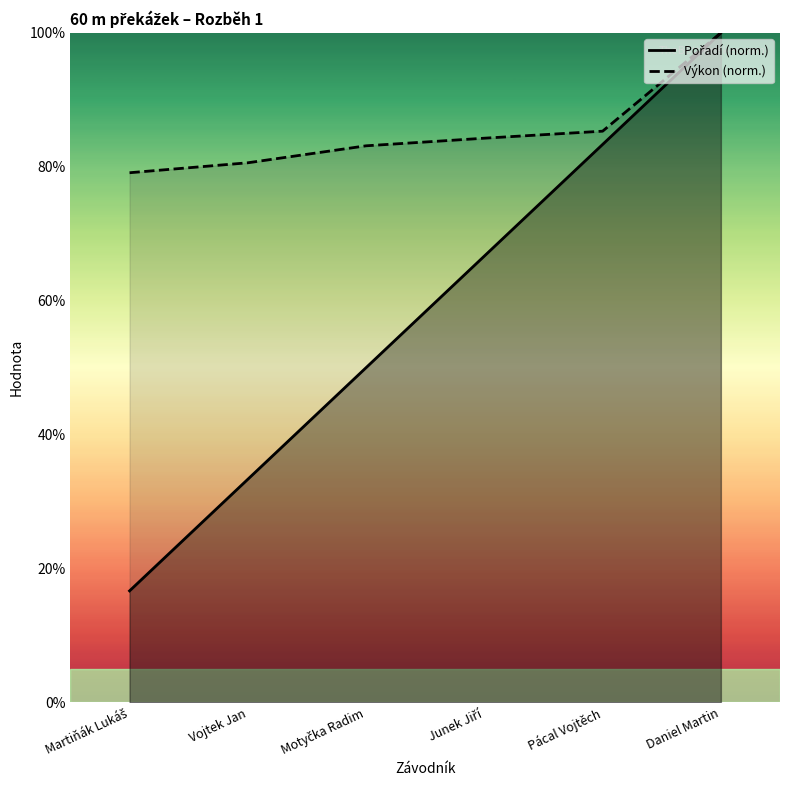

At Vojtek Jan, list the series in order from largest to smallest.

Výkon (norm.), Pořadí (norm.)